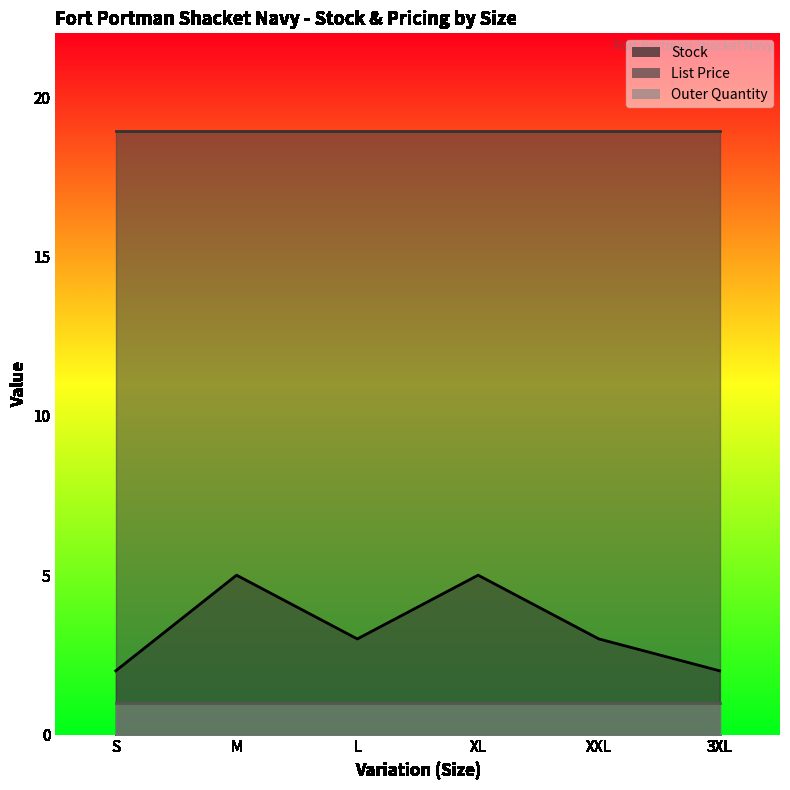

Count the number of categories in the chart.

6